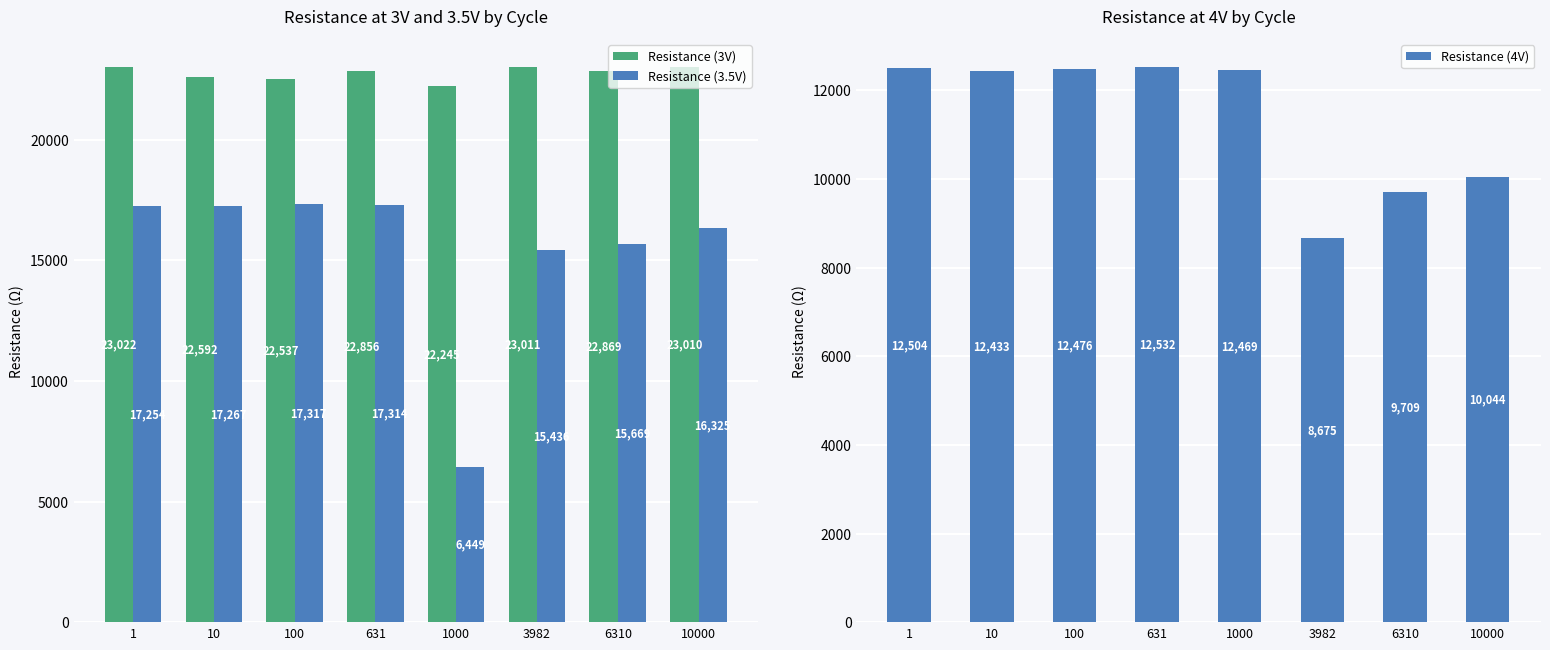

List the series in order of their overall mean, lowest first.

Resistance (4V), Resistance (3.5V), Resistance (3V)